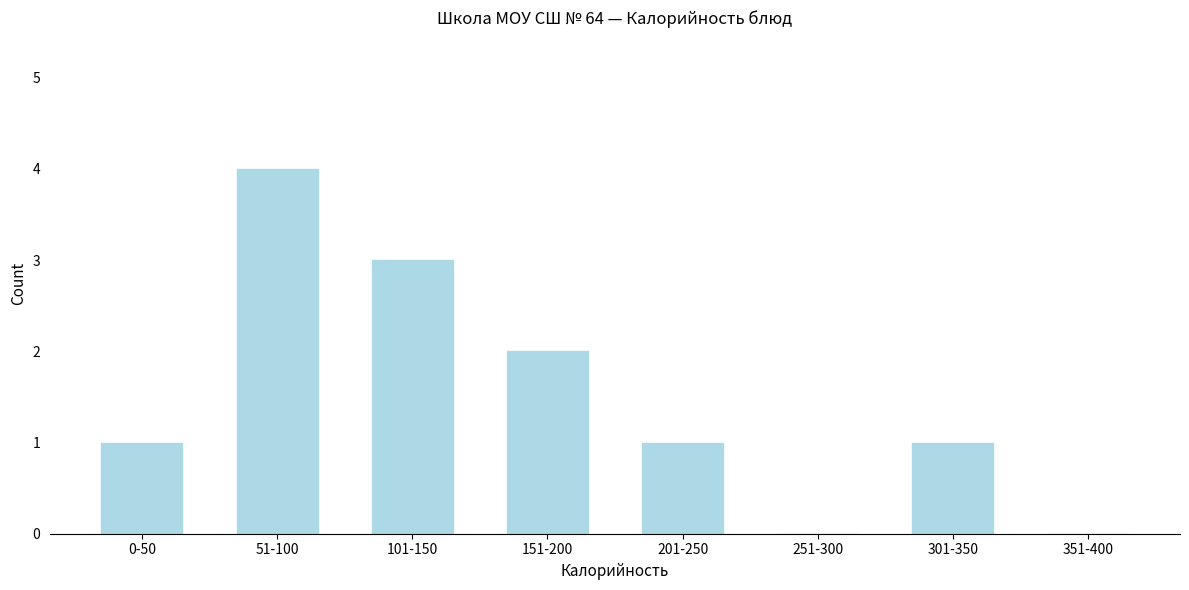

Reading left to right, transcribe all the data shown in this chart.

0-50=1	51-100=4	101-150=3	151-200=2	201-250=1	251-300=0	301-350=1	351-400=0